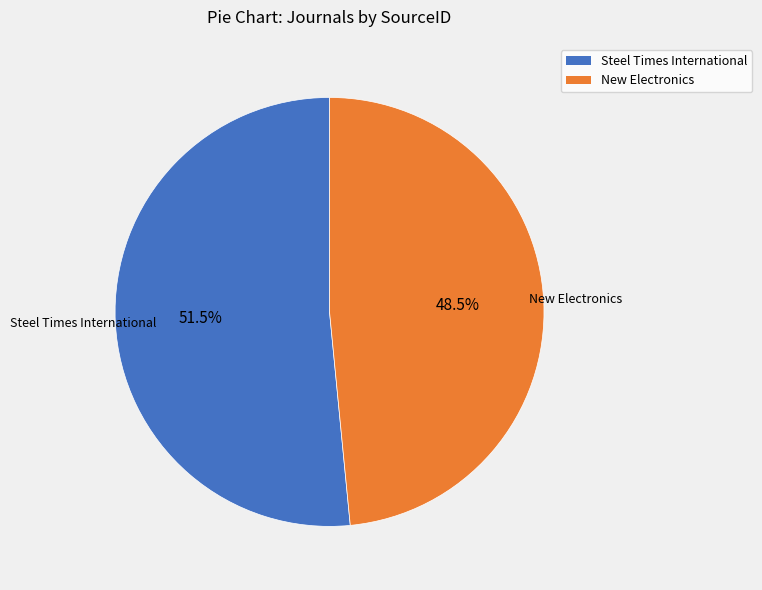

Which slice is the largest?

Steel Times International